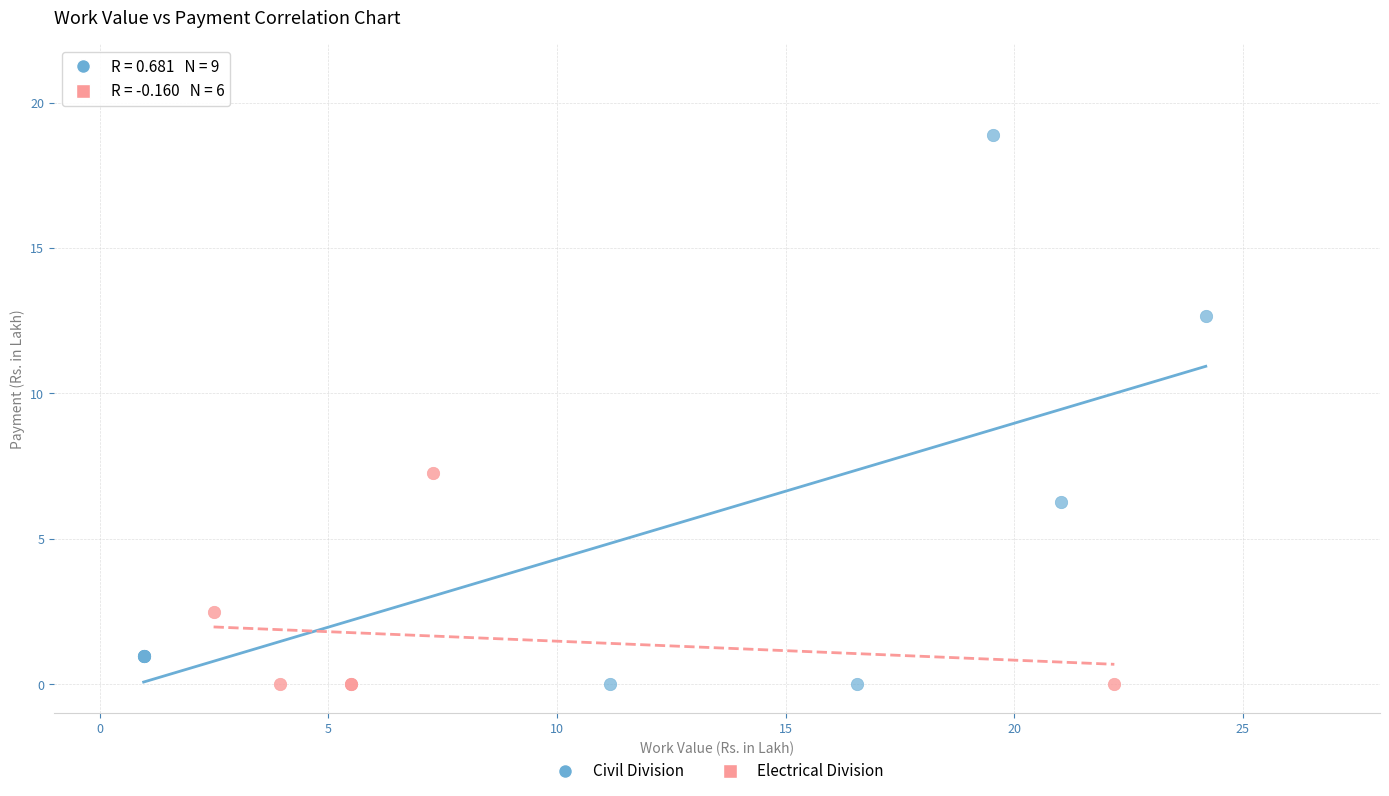

What are all the series names shown in the legend?

Civil Division, Electrical Division